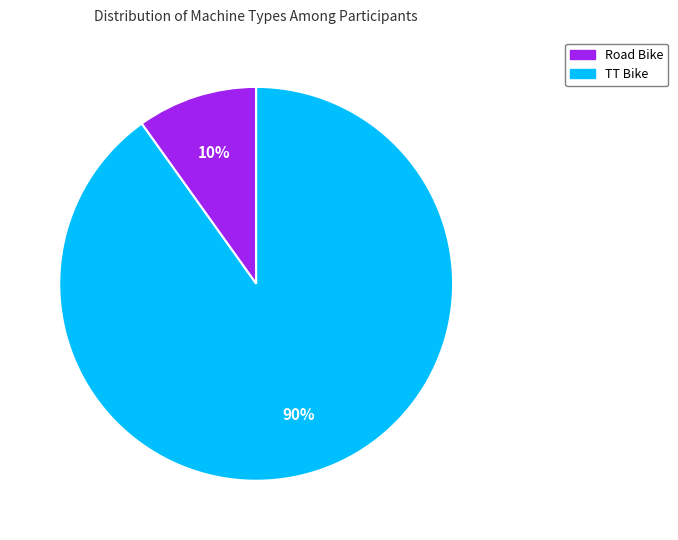

To the nearest percent, what is the difference between the largest and smallest slice percentages?

80%